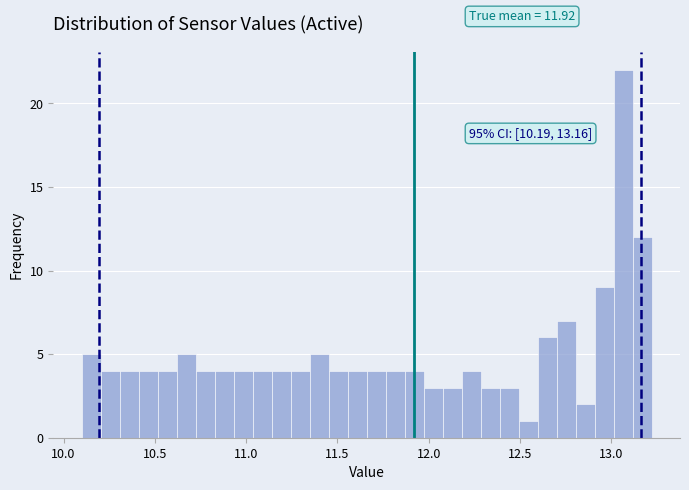

Read against the x-axis, roughly where is the centre of the tallest bar?

13.05